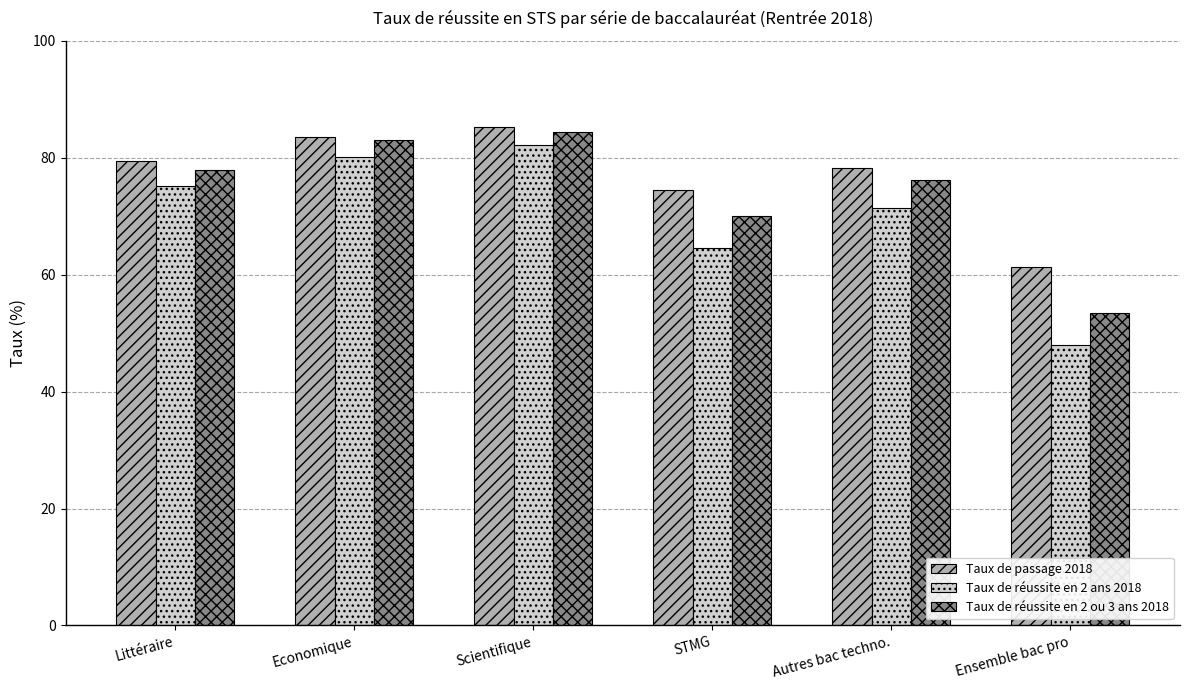

Reading right to left, what are all the values shown in this chart?

Taux de passage 2018: Ensemble bac pro=61.3	Autres bac techno.=78.3	STMG=74.5	Scientifique=85.2	Economique=83.5	Littéraire=79.4
Taux de réussite en 2 ans 2018: Ensemble bac pro=47.9	Autres bac techno.=71.4	STMG=64.6	Scientifique=82.2	Economique=80.1	Littéraire=75.1
Taux de réussite en 2 ou 3 ans 2018: Ensemble bac pro=53.4	Autres bac techno.=76.2	STMG=70.1	Scientifique=84.4	Economique=83.1	Littéraire=77.9